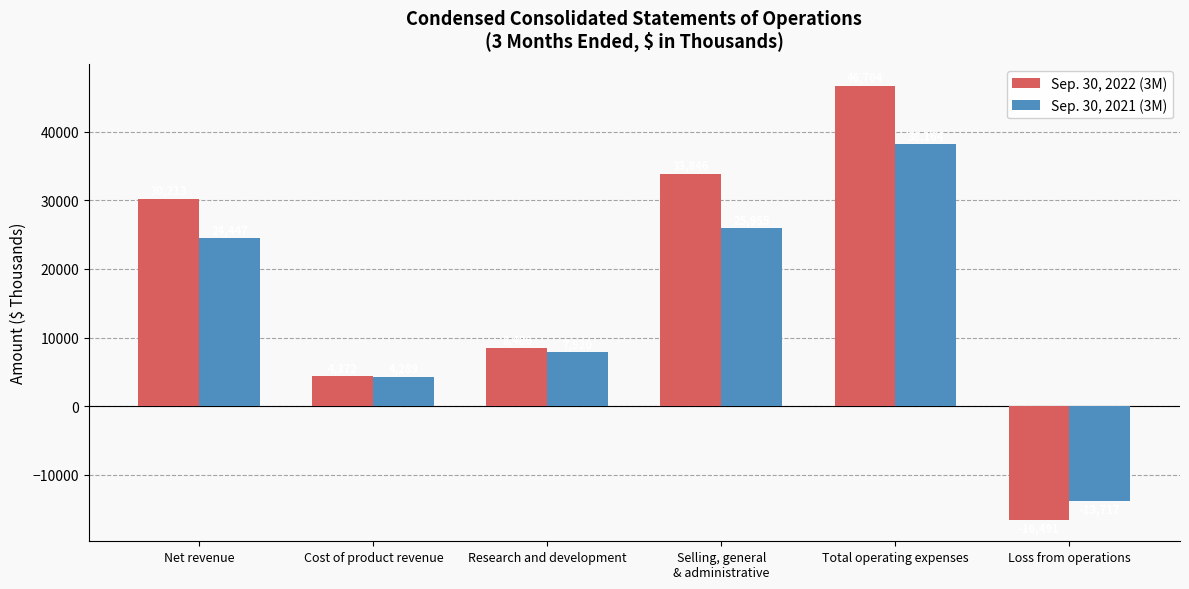

What is the sum of the Sep. 30, 2021 (3M) values at Net revenue and Cost of product revenue?

28736